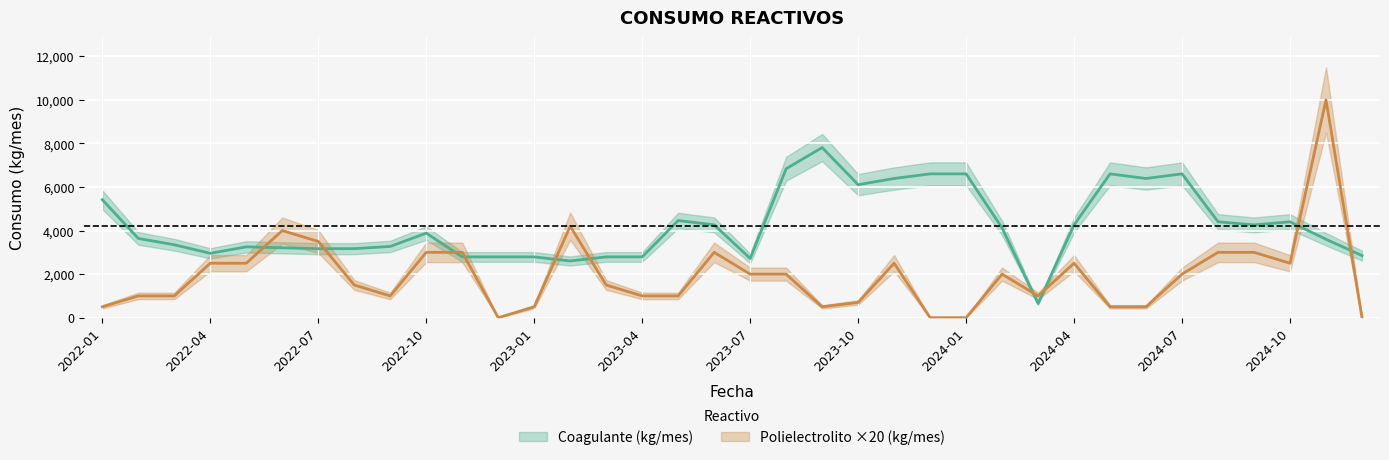

What is the approximate value of Polielectrolito (kg/mes) at 2023-01?

500